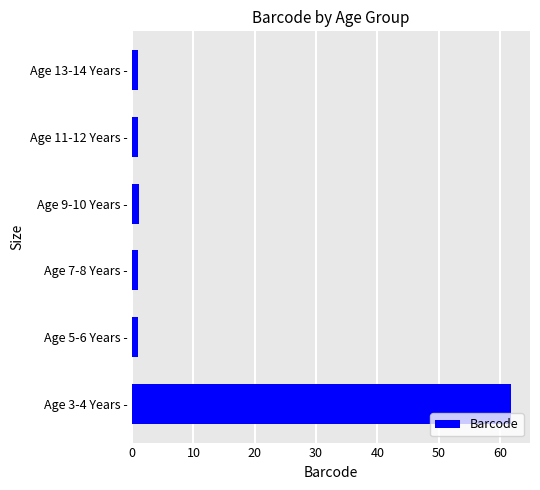

The chart shows a value of 1.0 at Age 13-14 Years -. True or false?

True